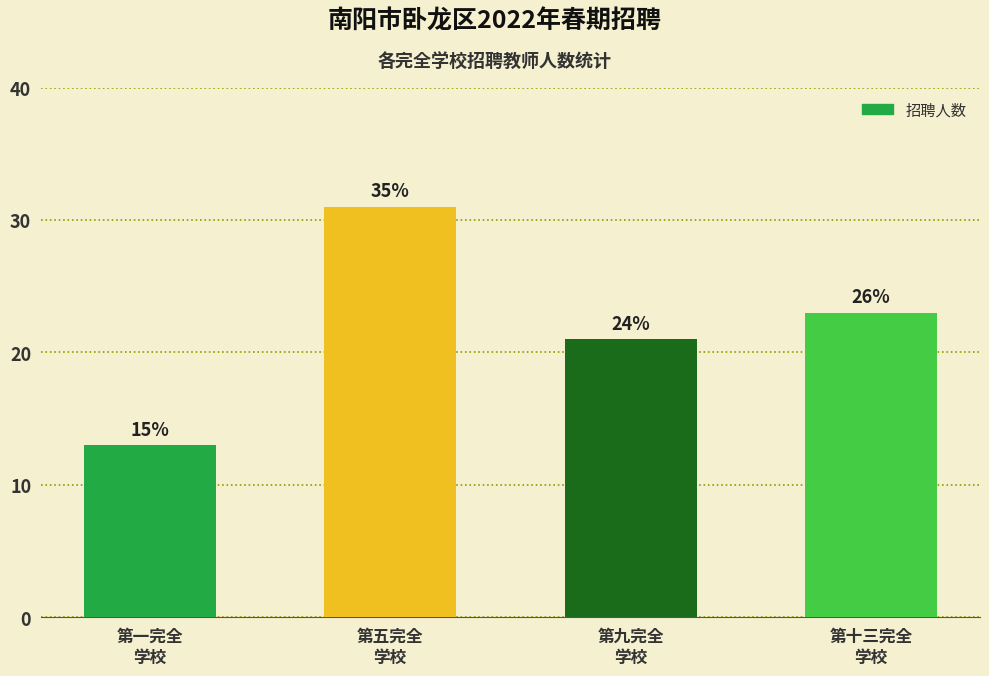

Does the chart contain stacked bars?

No